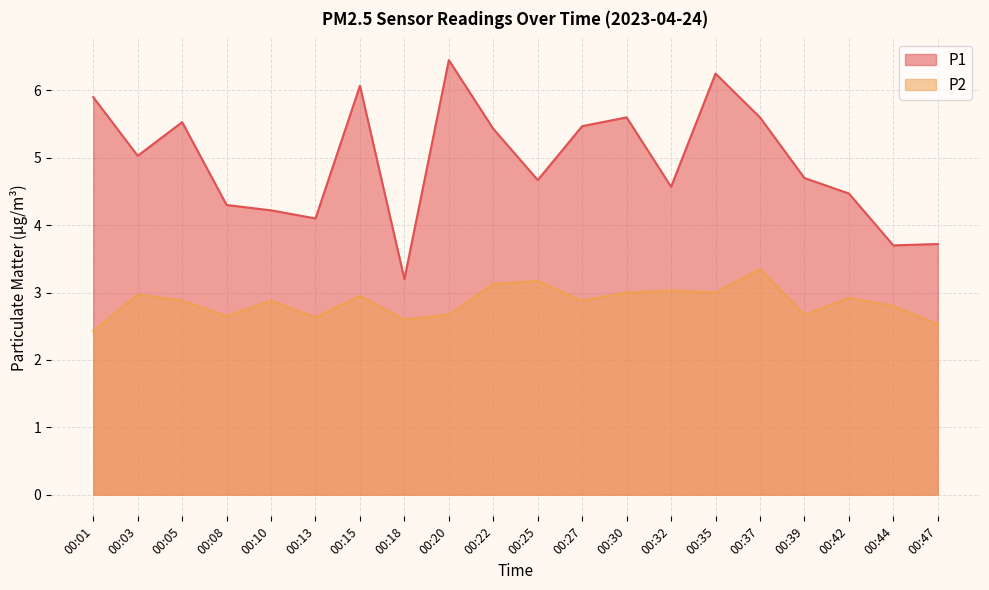

At which label is P2 closest to 2?

00:01